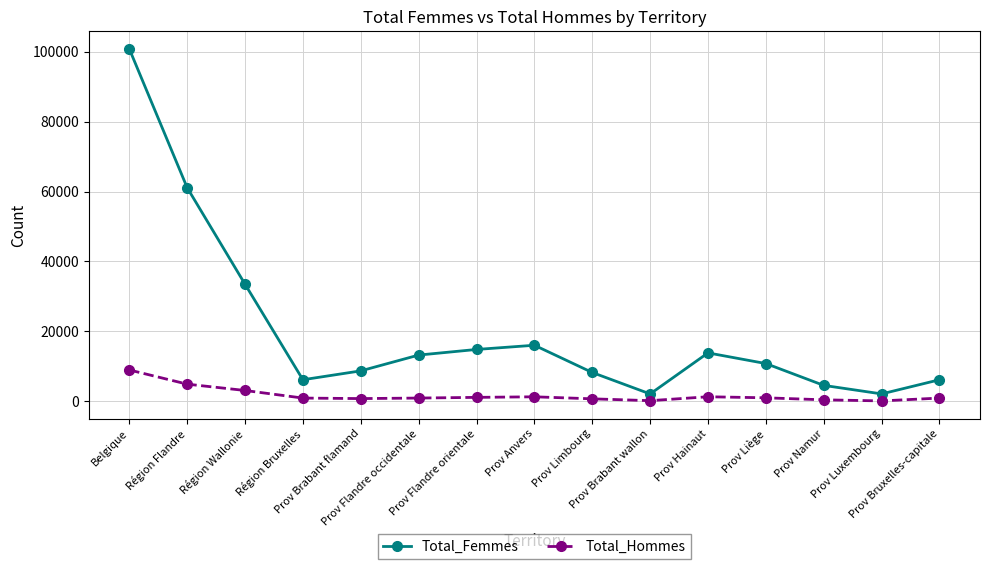

What is the approximate value of Total_Hommes at Région Flandre, to the nearest 100?

4900